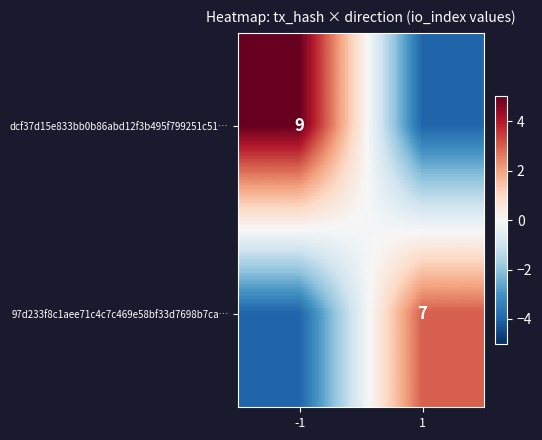

The 97d233f8c1aee71c4c7c469e58bf33d7698b7ca… series shows 7 at 1. True or false?

True